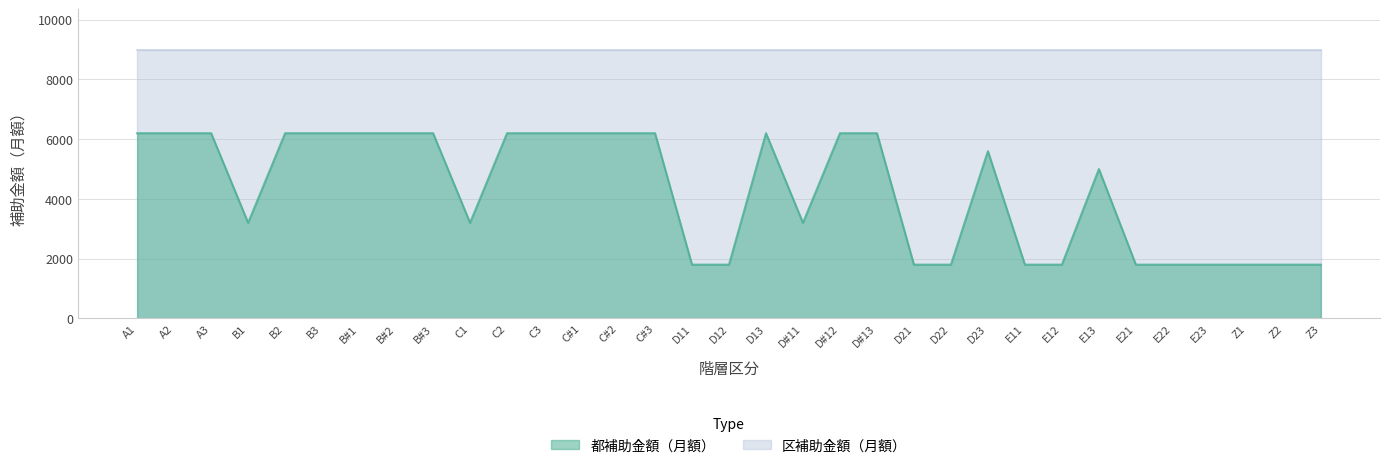

Does the chart display data point markers on the line(s)?

No